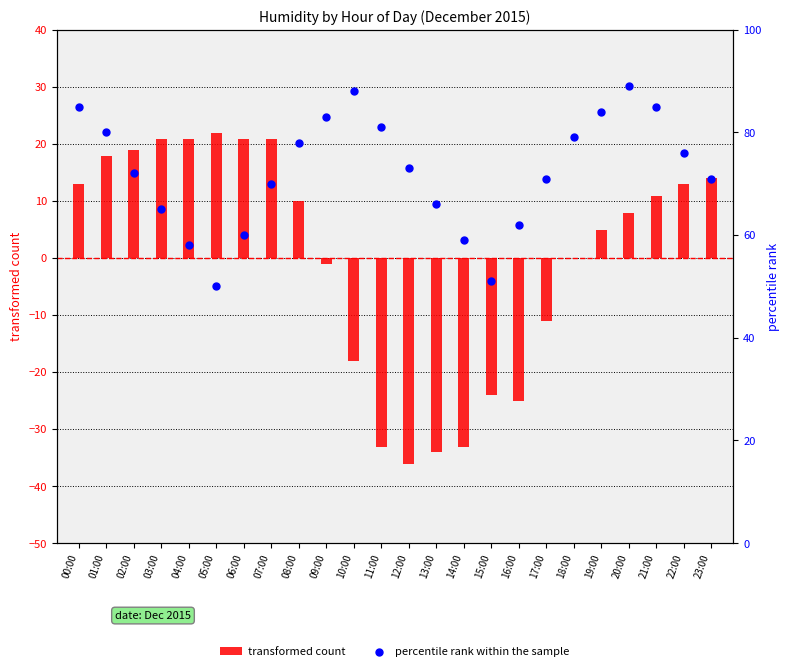

What are all the series names shown in the legend?

transformed count, percentile rank within the sample